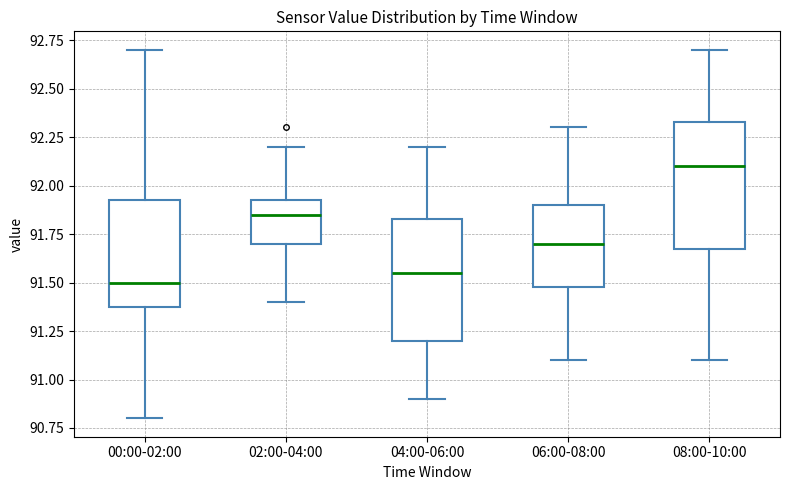

Where does the lower whisker of the box for 00:00-02:00 end on the y-axis? The values are not printed on the chart, so give them approximately, as read against the axis.

90.80